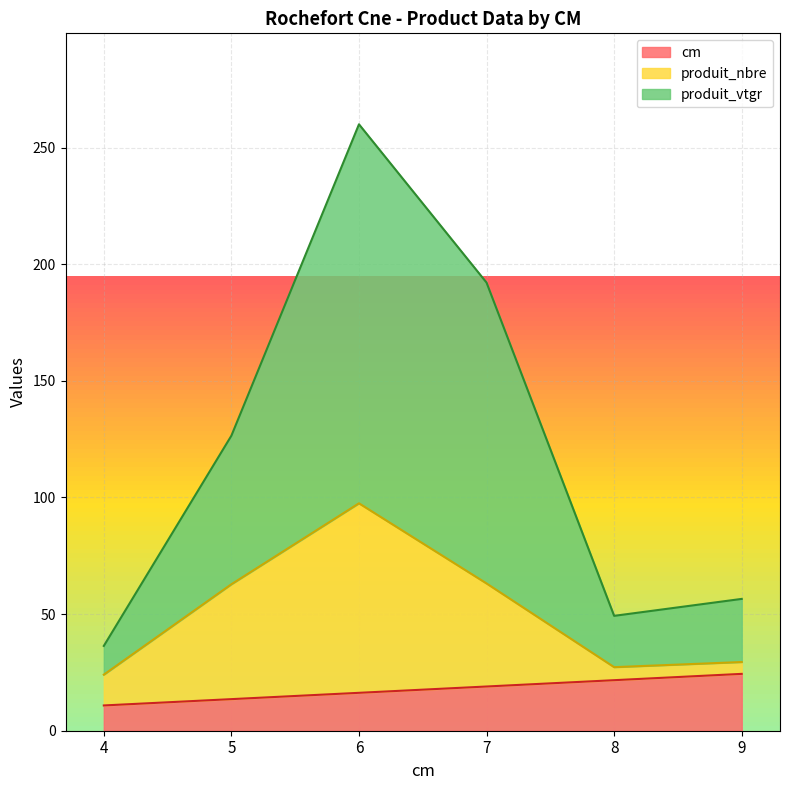

What is the total value across all series at 9?

56.5